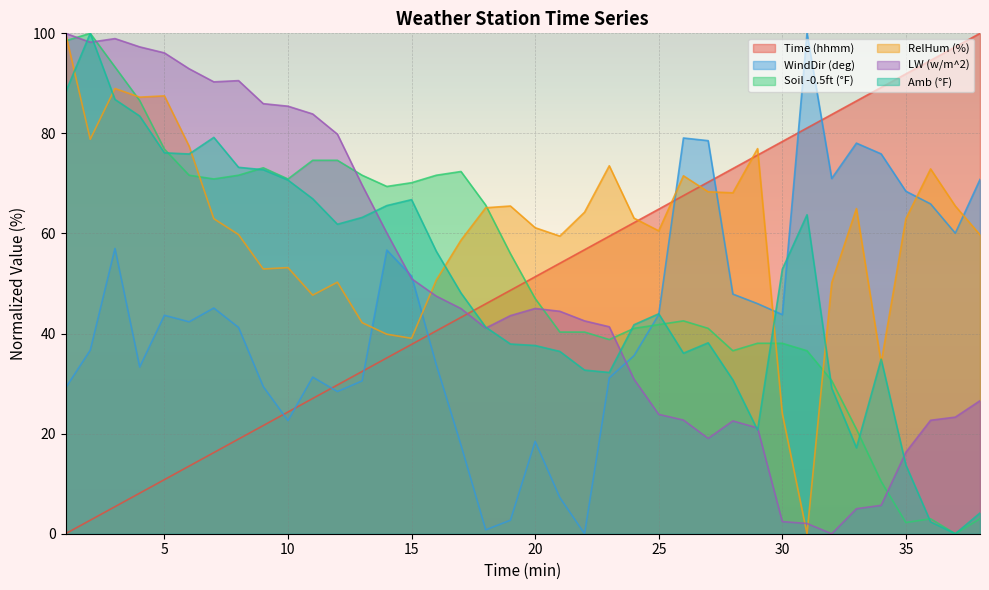

At which category does the chart reach its minimum across all series?

1